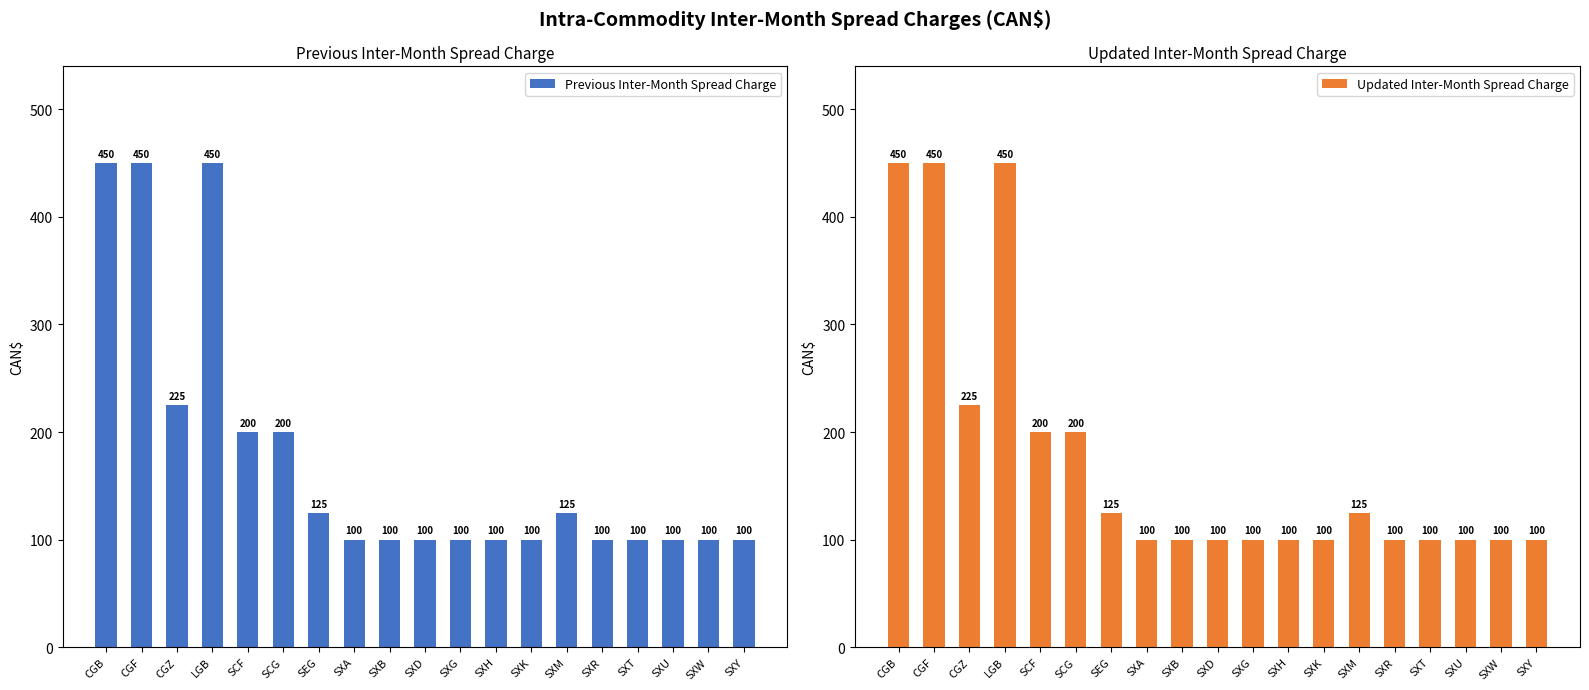

Between SXA and SXR, which series saw the biggest shift?

Previous Inter-Month Spread Charge